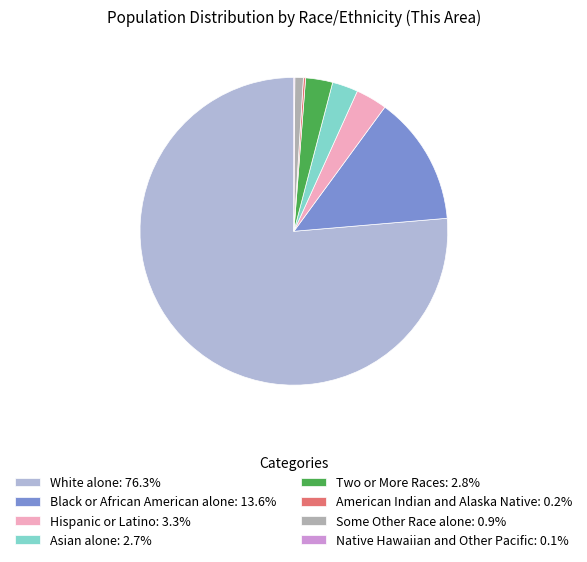

Do Black or African American alone: 13.6% and White alone: 76.3% together represent more than half of the pie?

Yes